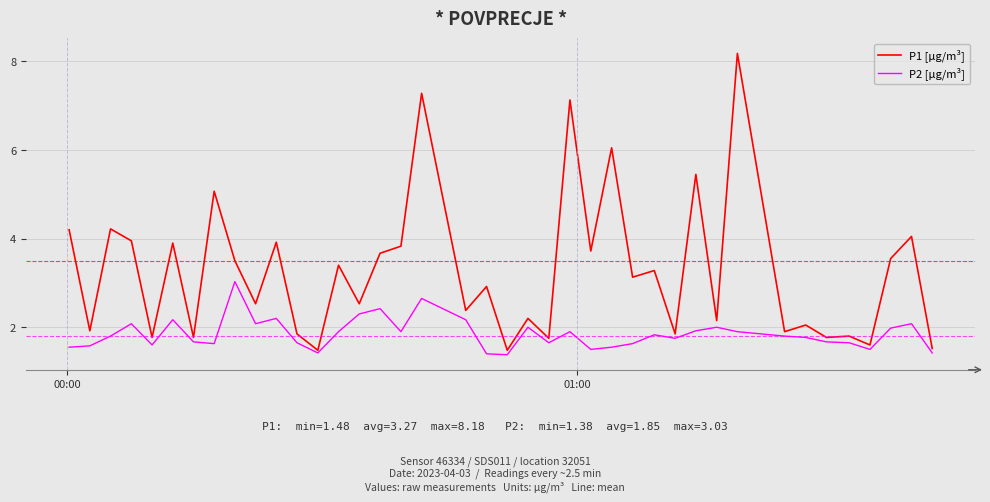

What is the maximum value shown in the chart?

8.2